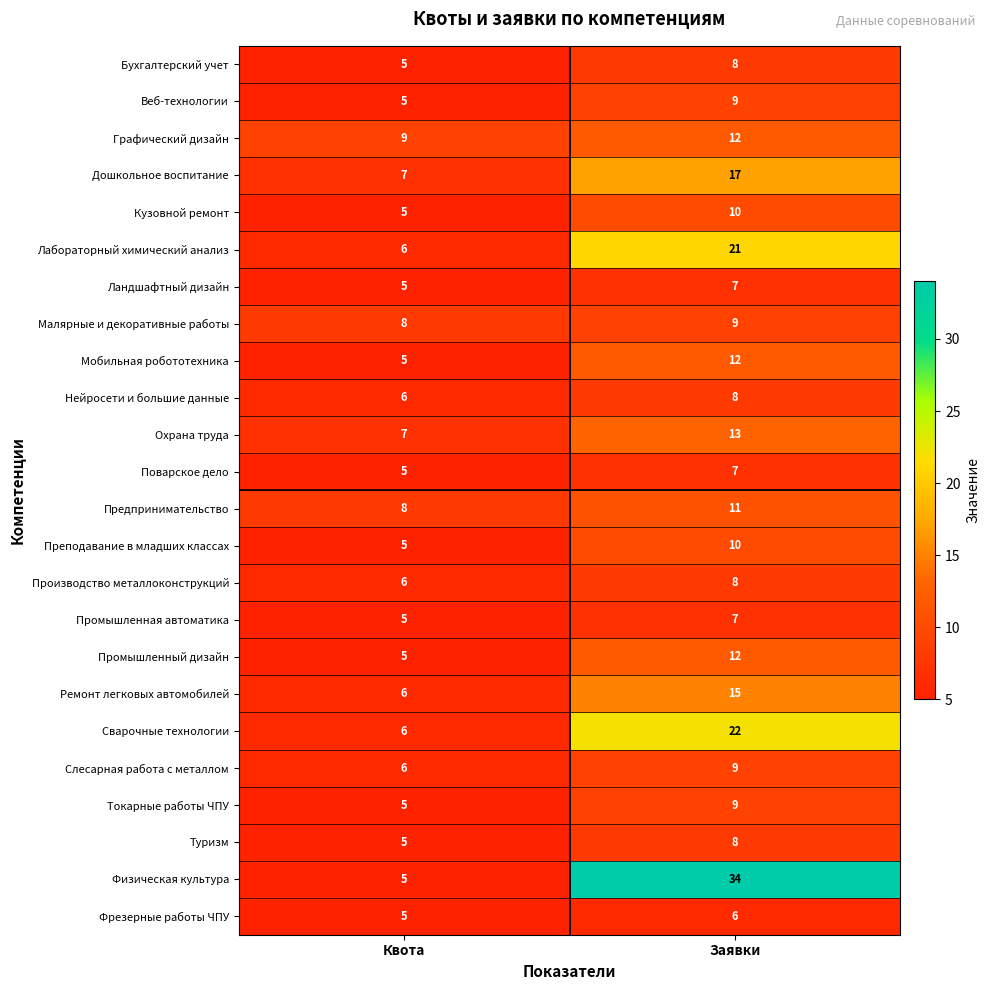

What value does the Лабораторный химический анализ series have at Заявки?

21